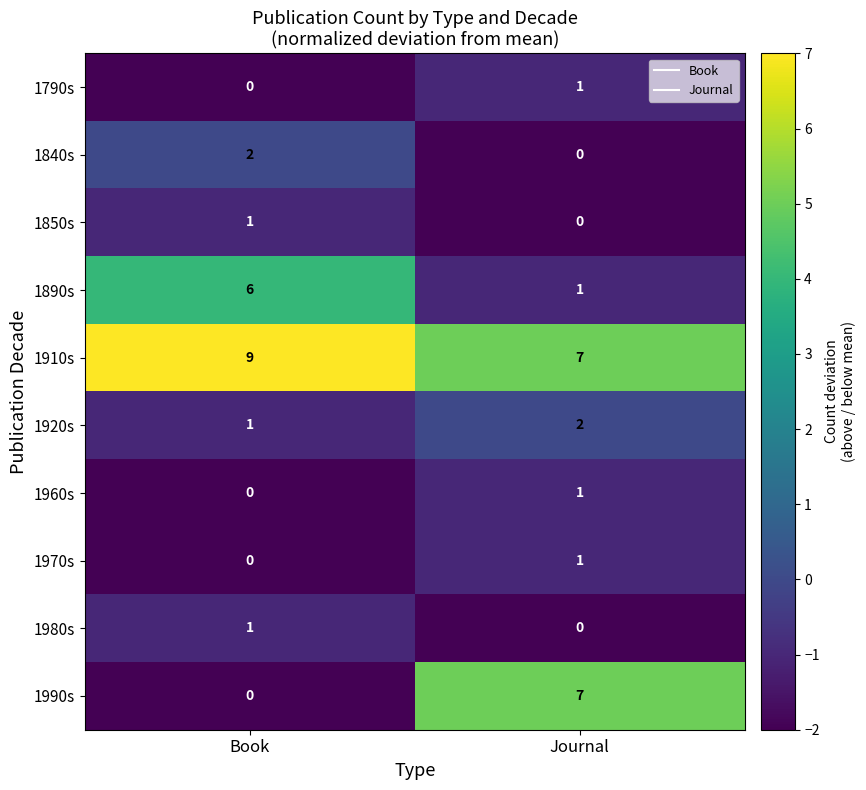

What is the difference between the maximum and minimum values in the 1990s series?

7